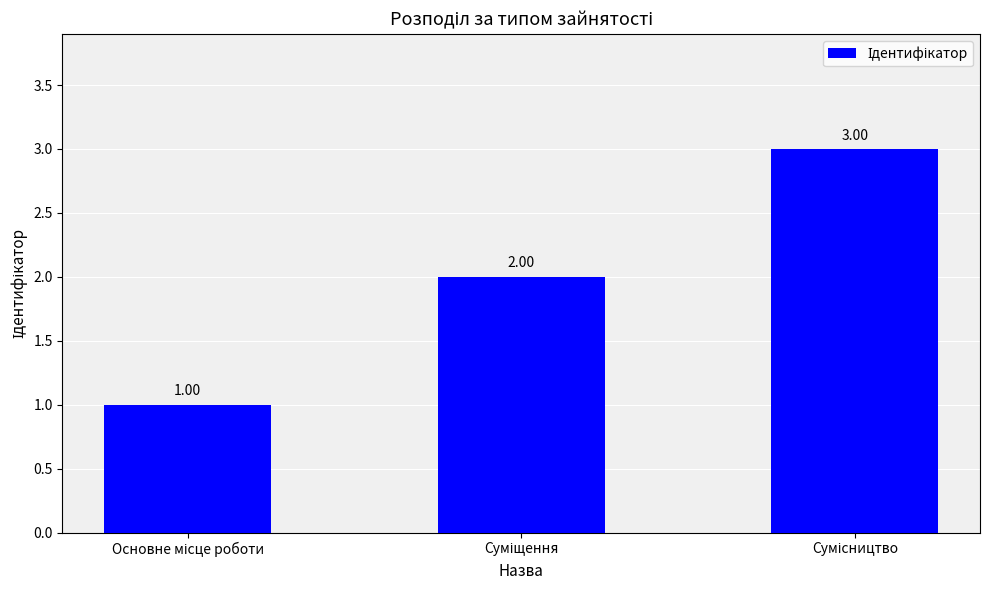

What is the sum of all values?

6